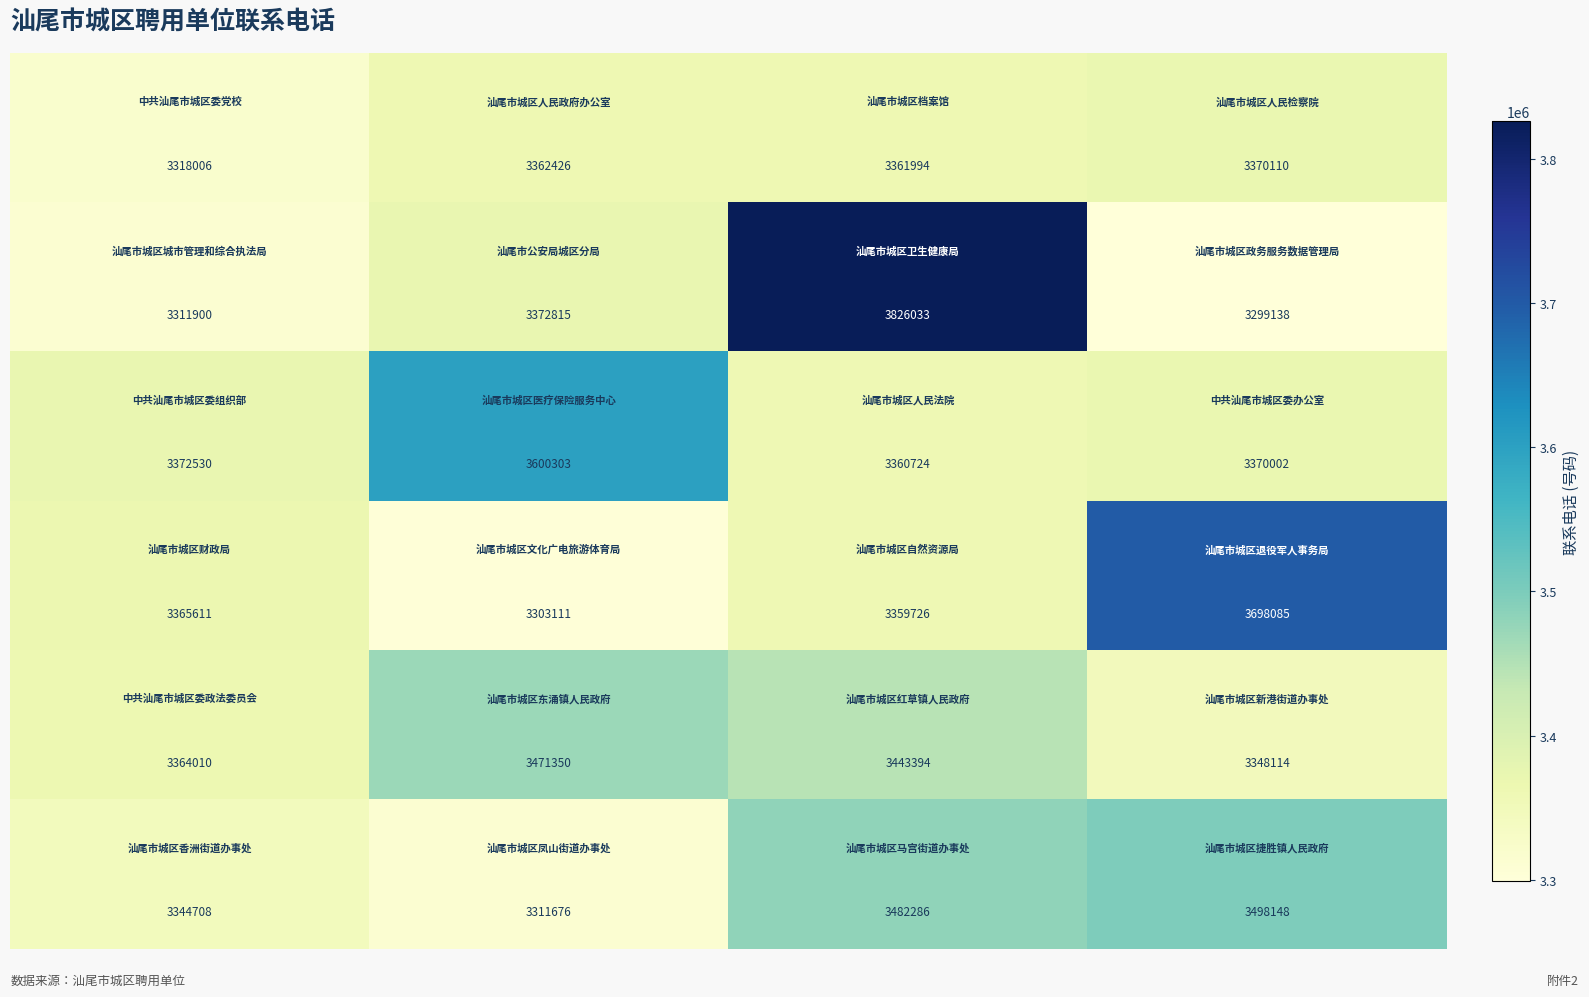

What is the maximum value shown in the chart?

3826033